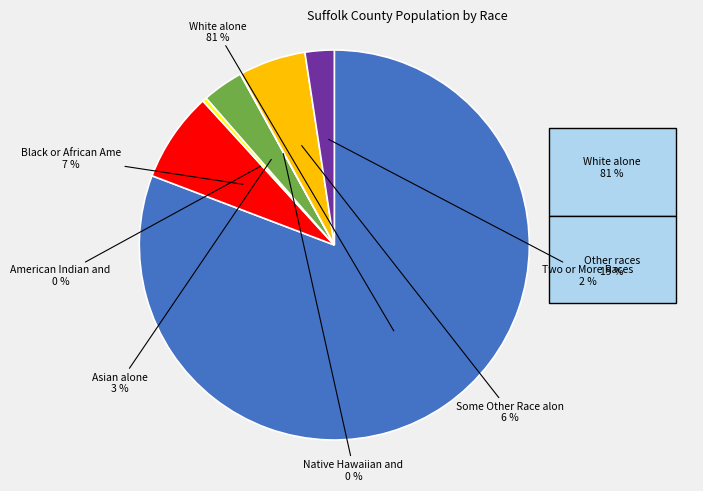

To the nearest percent, what is the average slice percentage?

14%